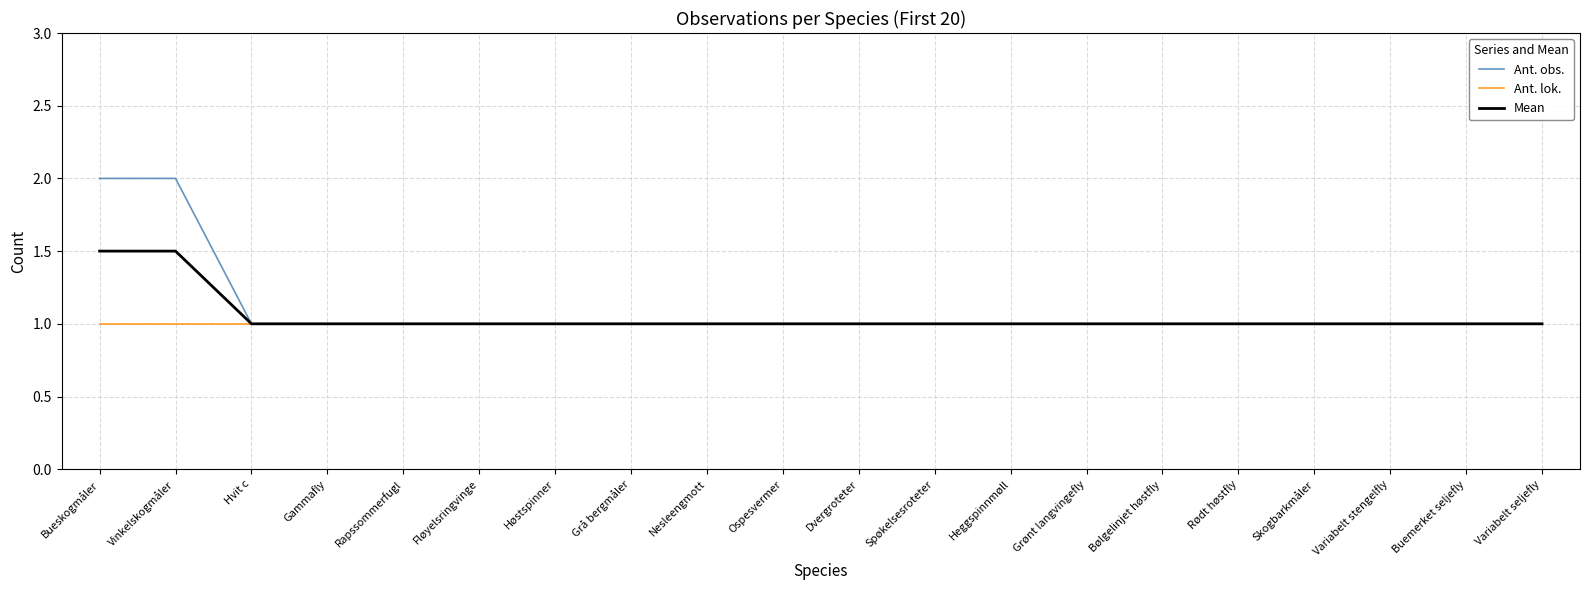

What position from the left is Rødt høstfly?

16